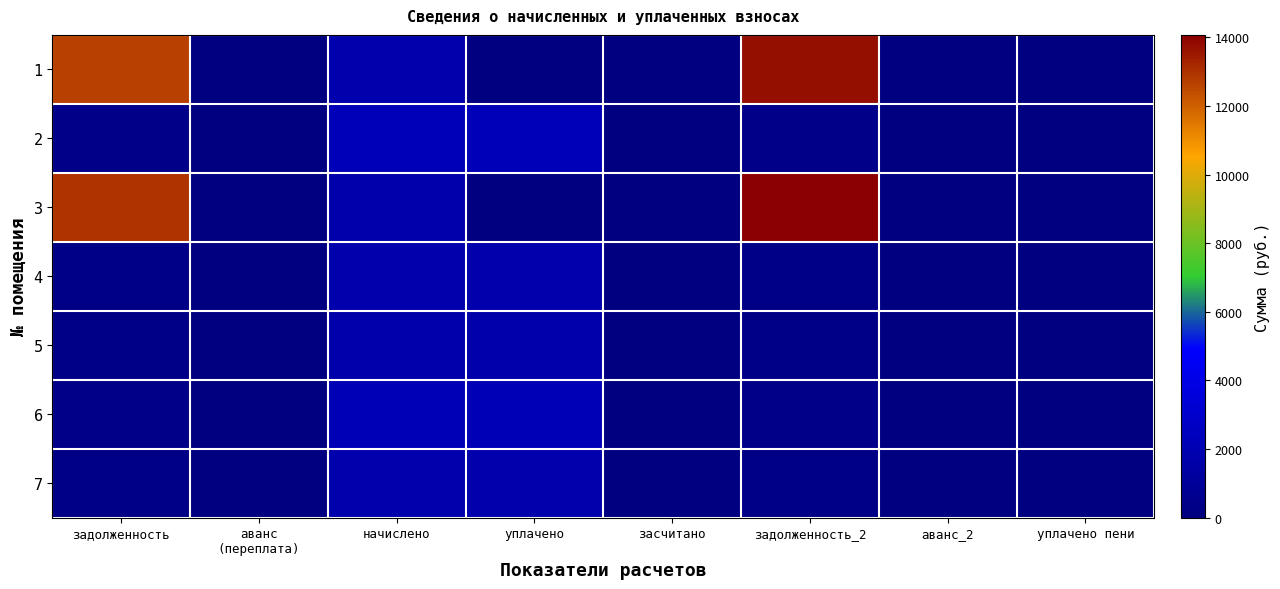

Reading right to left, extract all data points from this chart.

1: уплачено пени=0.0	аванс_2=0.0	задолженность_2=13727.5	засчитано=0.0	уплачено=0.0	начислено=1795.8	аванс
(переплата)=0.0	задолженность=12649.7
2: уплачено пени=0.0	аванс_2=0.0	задолженность_2=367.9	засчитано=0.0	уплачено=2207.5	начислено=2207.5	аванс
(переплата)=0.0	задолженность=367.9
3: уплачено пени=0.0	аванс_2=0.0	задолженность_2=14069.9	засчитано=0.0	уплачено=0.0	начислено=1702.1	аванс
(переплата)=0.0	задолженность=12966.9
4: уплачено пени=0.0	аванс_2=0.0	задолженность_2=292.3	засчитано=0.0	уплачено=1753.9	начислено=1753.9	аванс
(переплата)=0.0	задолженность=292.3
5: уплачено пени=0.0	аванс_2=0.0	задолженность_2=282.2	засчитано=0.0	уплачено=1693.4	начислено=1693.4	аванс
(переплата)=0.0	задолженность=282.2
6: уплачено пени=0.0	аванс_2=0.0	задолженность_2=362.9	засчитано=0.0	уплачено=2177.3	начислено=2177.3	аванс
(переплата)=0.0	задолженность=362.9
7: уплачено пени=0.0	аванс_2=0.0	задолженность_2=284.4	засчитано=0.0	уплачено=1706.4	начислено=1706.4	аванс
(переплата)=0.0	задолженность=284.4